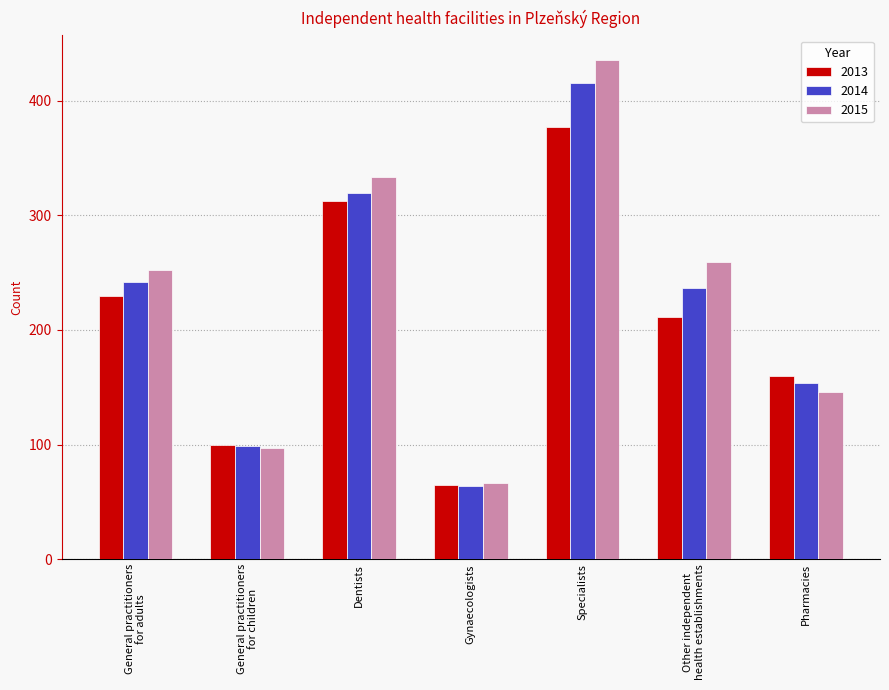

Is it true that 2013 equals 386 at General practitioners
for adults?

False